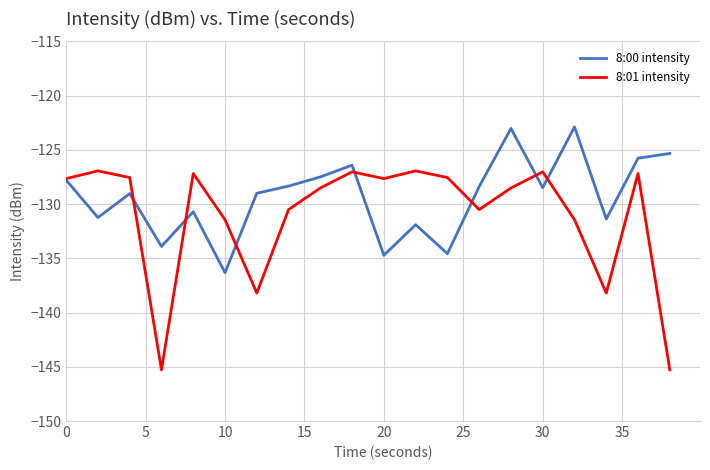

Which series has the largest total across all categories?

8:00 intensity